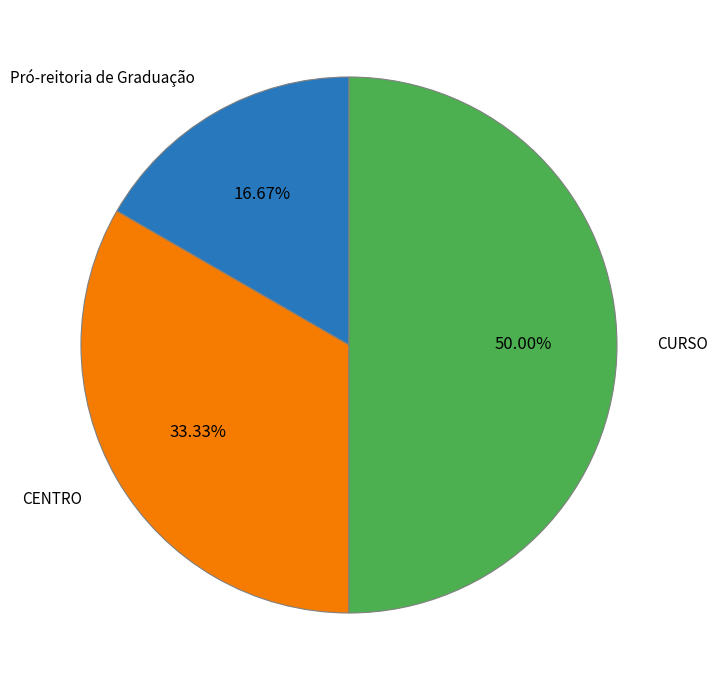

What portion of the pie excludes Pró-reitoria de Graduação?

83.3%